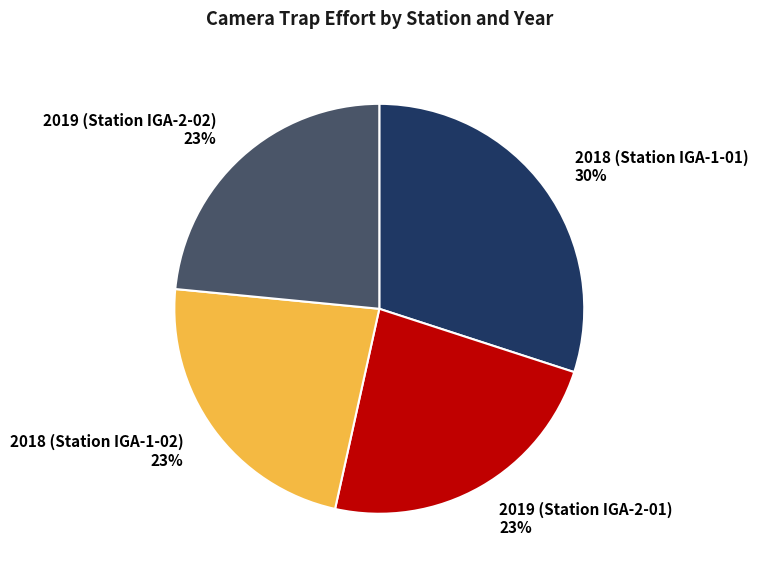

True or false: 2019 (Station IGA-2-02) accounts for 12% of the total.

False